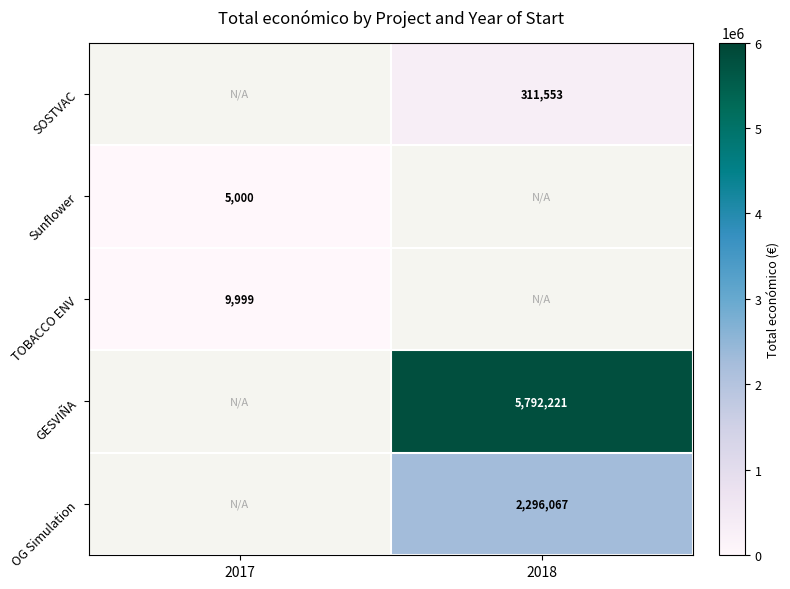

Is it true that GESVIÑA equals 3484401 at 2018?

False